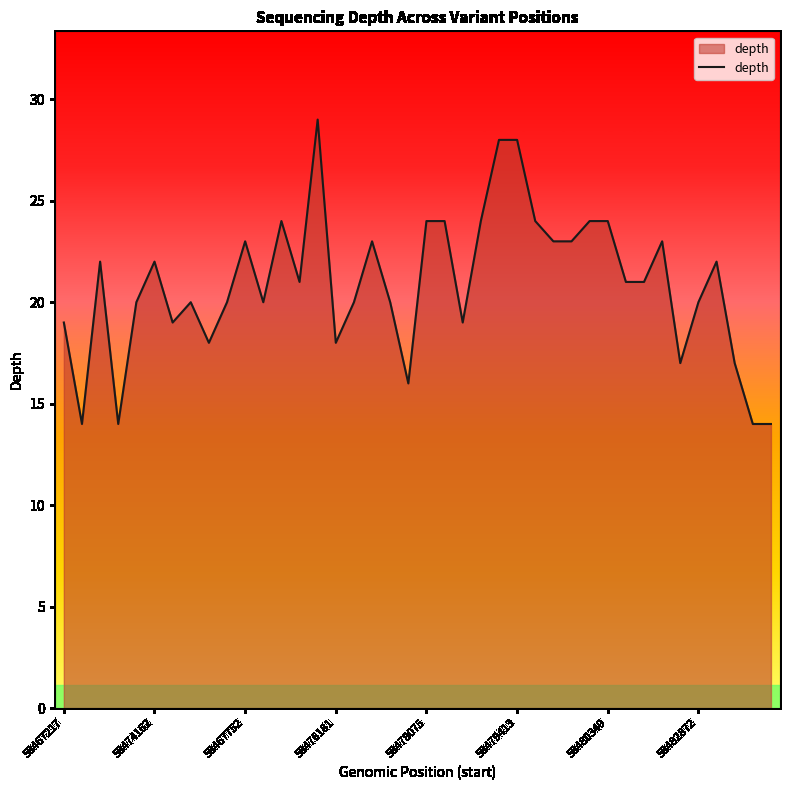

What is the maximum value shown in the chart?

29